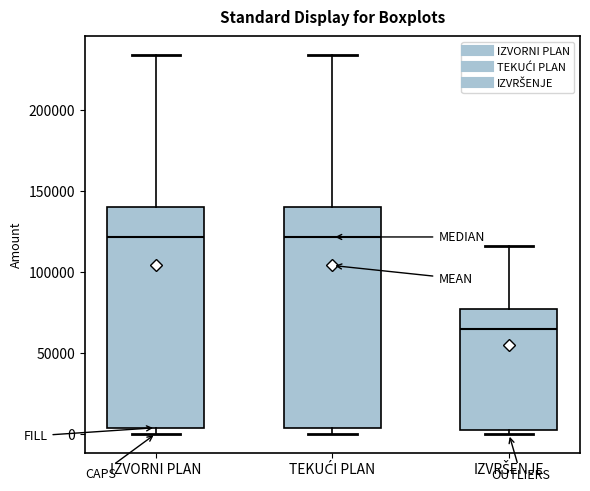

Where does the upper whisker of the box for TEKUĆI PLAN end on the y-axis? The values are not printed on the chart, so give them approximately, as read against the axis.

235000